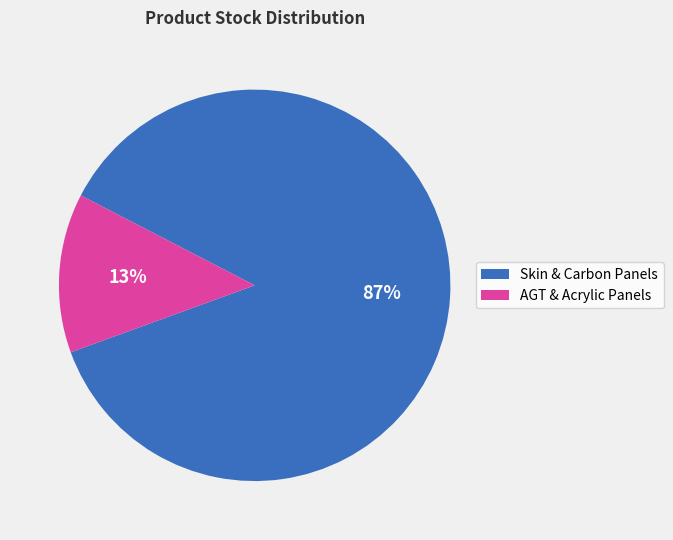

Is there any slice that represents more than half of the pie?

Yes